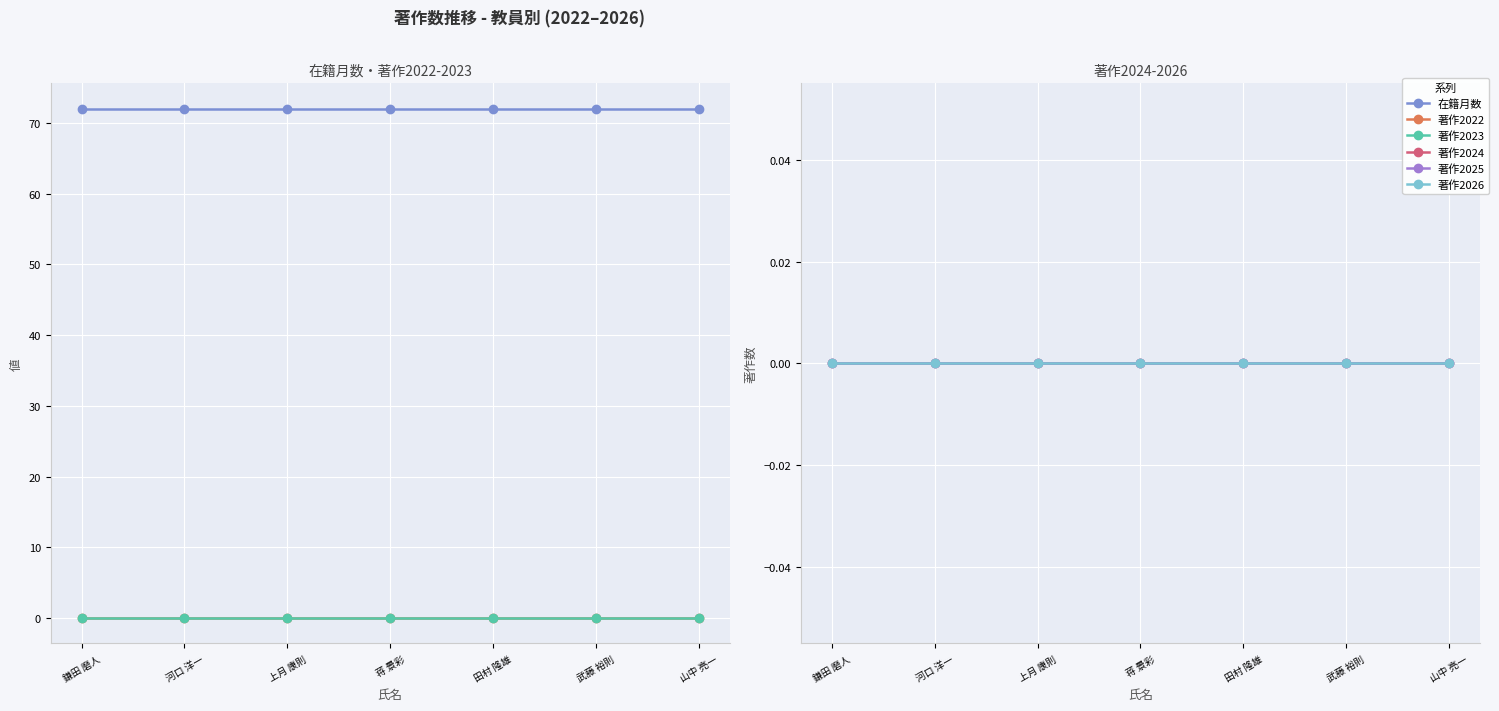

True or false: 在籍月数 has a value of 72 at 山中 亮一.

True